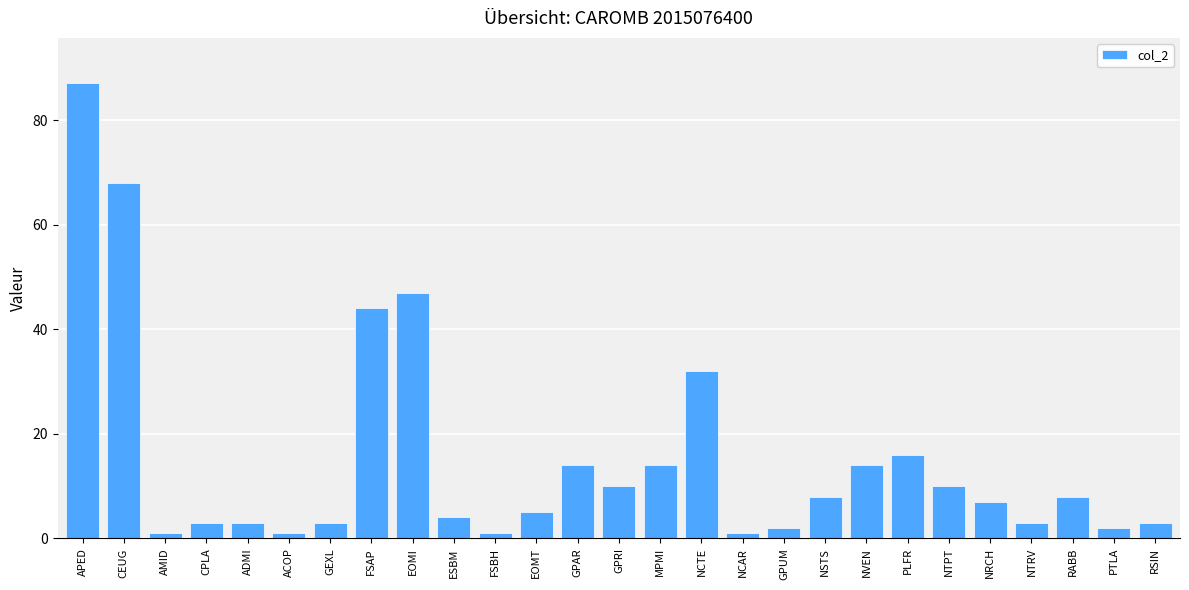

How many data points are less than 7?

13